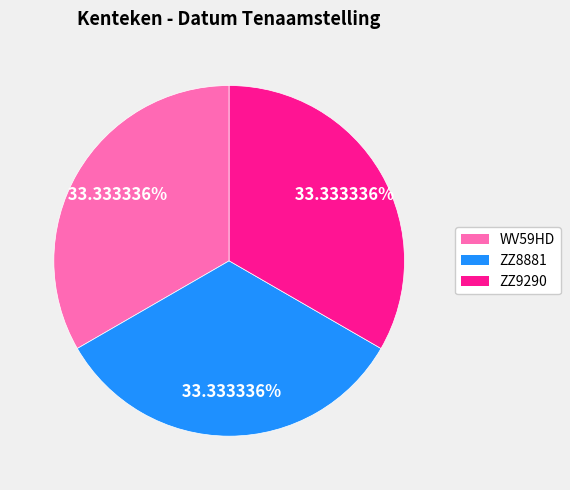

What percentage is the ZZ9290 slice, to the nearest percent?

33%